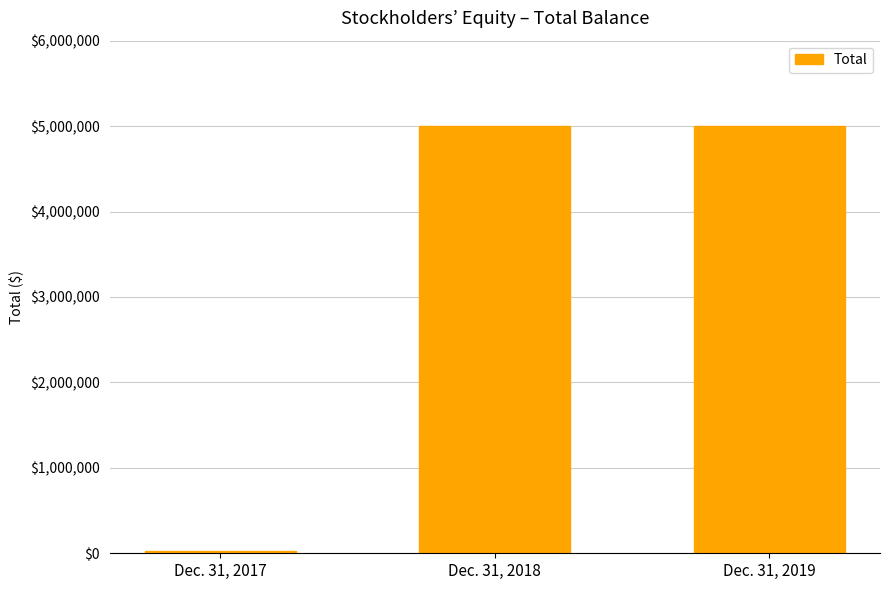

What is the difference between the maximum and minimum values?

4978878